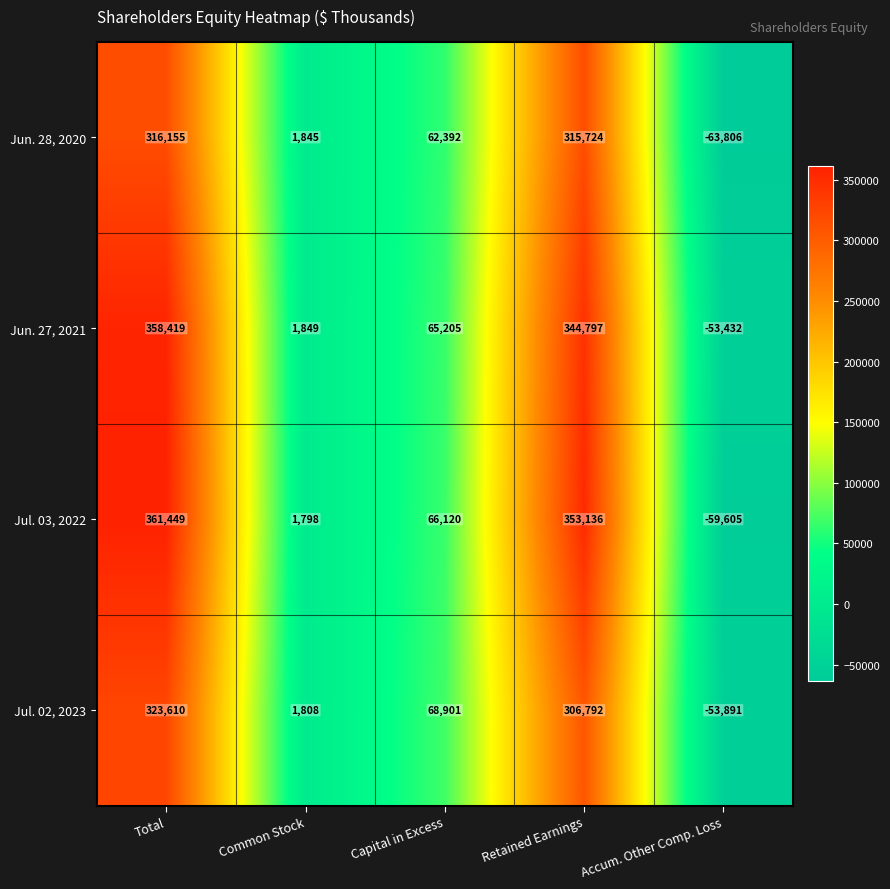

Reading right to left, extract all data points from this chart.

Jun. 28, 2020: -63806	315724	62392	1845	316155
Jun. 27, 2021: -53432	344797	65205	1849	358419
Jul. 03, 2022: -59605	353136	66120	1798	361449
Jul. 02, 2023: -53891	306792	68901	1808	323610